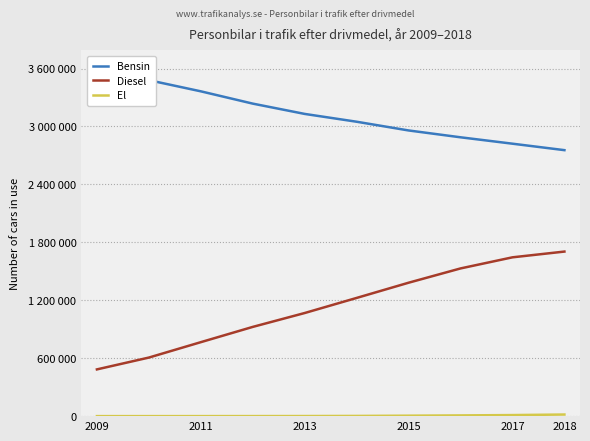

Which series has the largest range (max minus min)?

Diesel